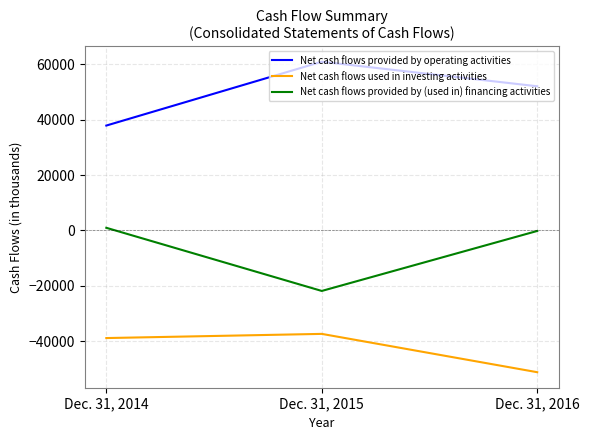

Count the number of data series in this chart.

3